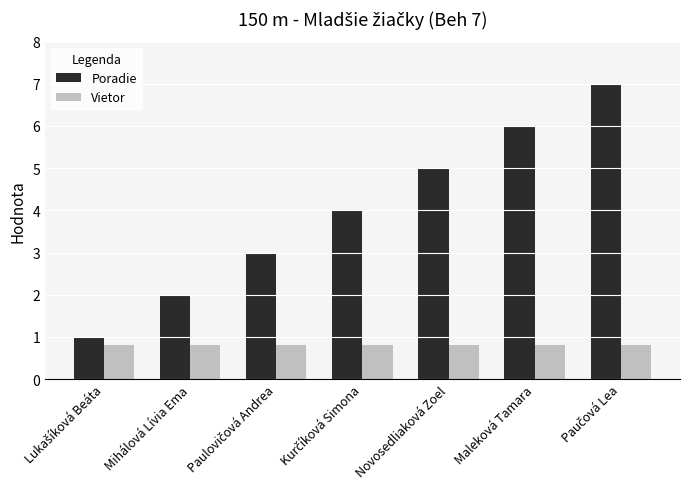

Rank the series at Maleková Tamara from lowest to highest value.

Vietor, Poradie